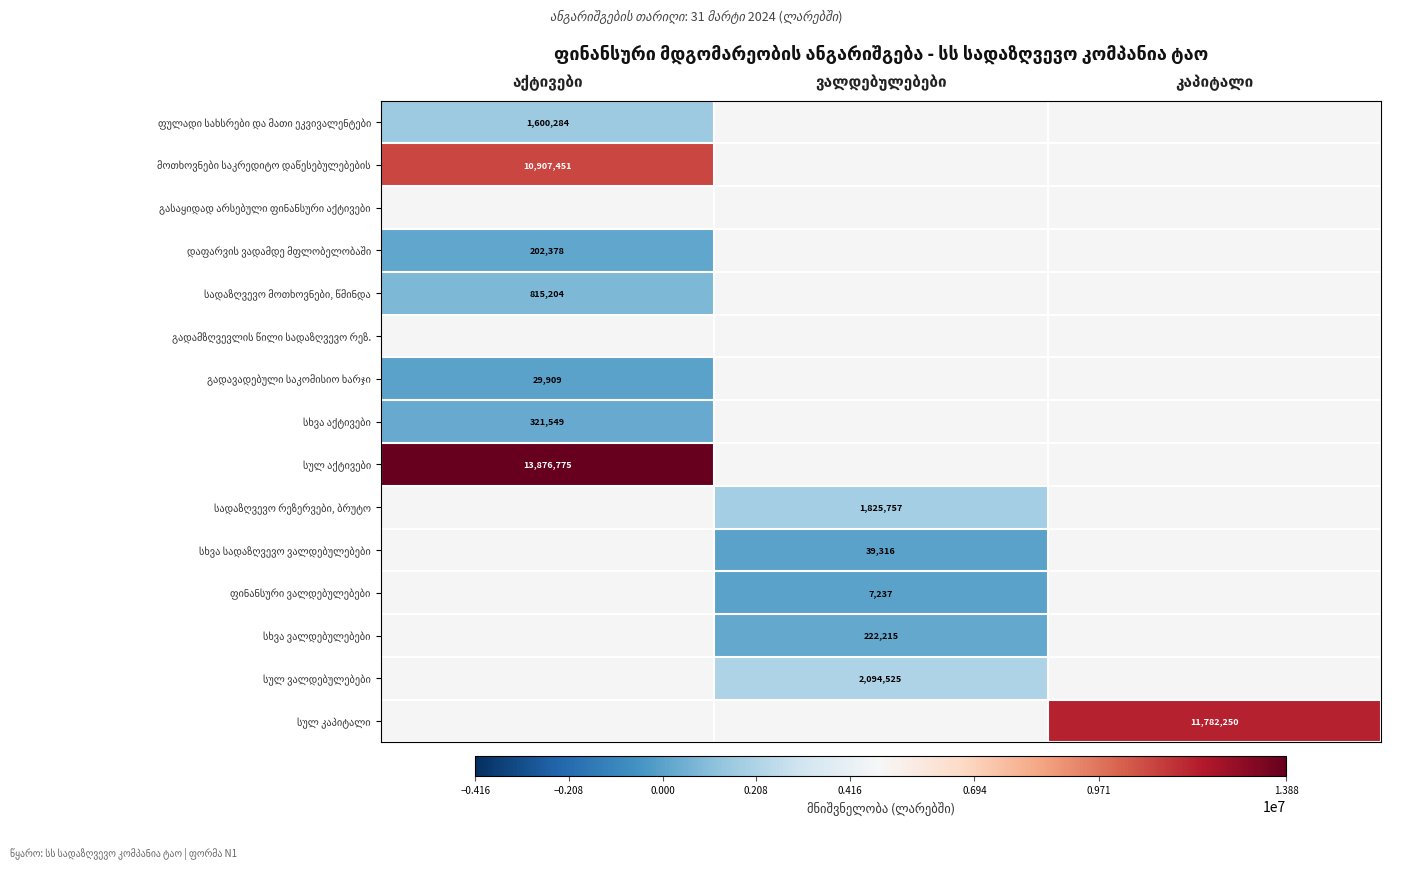

What value does the მოთხოვნები საკრედიტო დაწესებულებების series have at აქტივები?

10907451.2